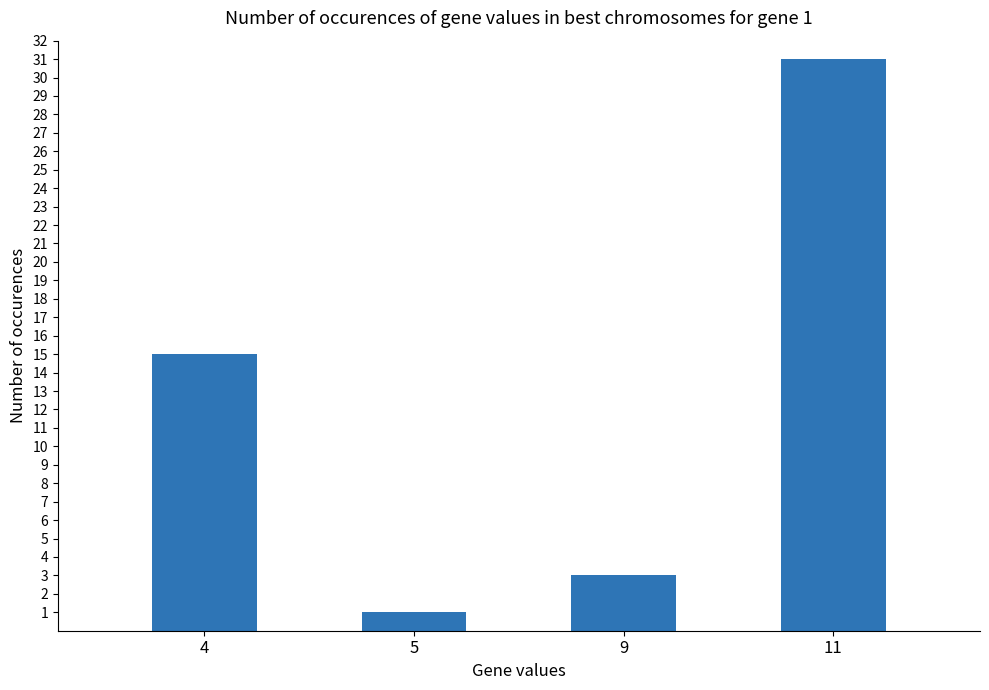

True or false: the data shows 3 at 9.

True